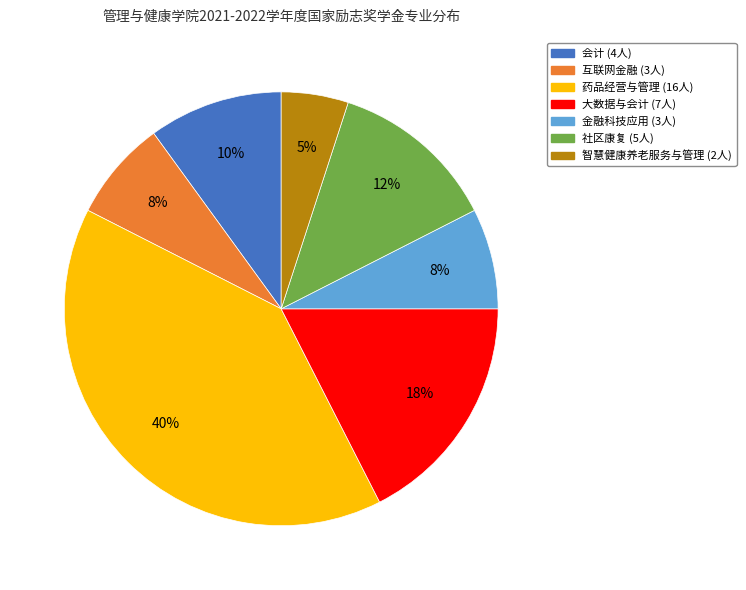

Is 智慧健康养老服务与管理 the majority of the pie?

No